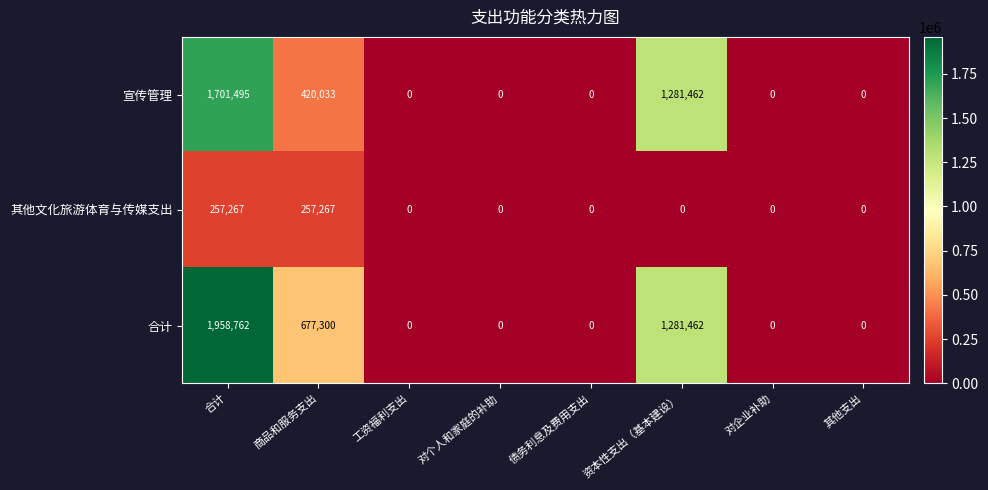

What is the total value across all series at 商品和服务支出?

1354600